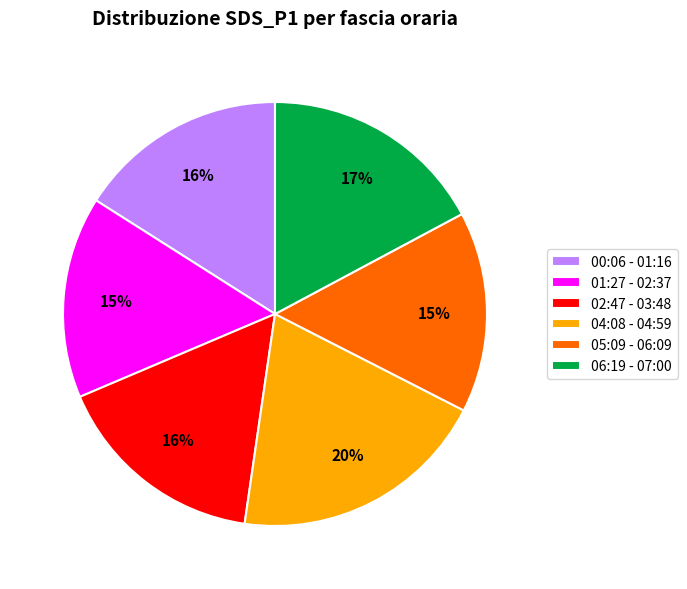

Approximately how many times larger is the value at 04:08 - 04:59 compared to 02:47 - 03:48?

1.2